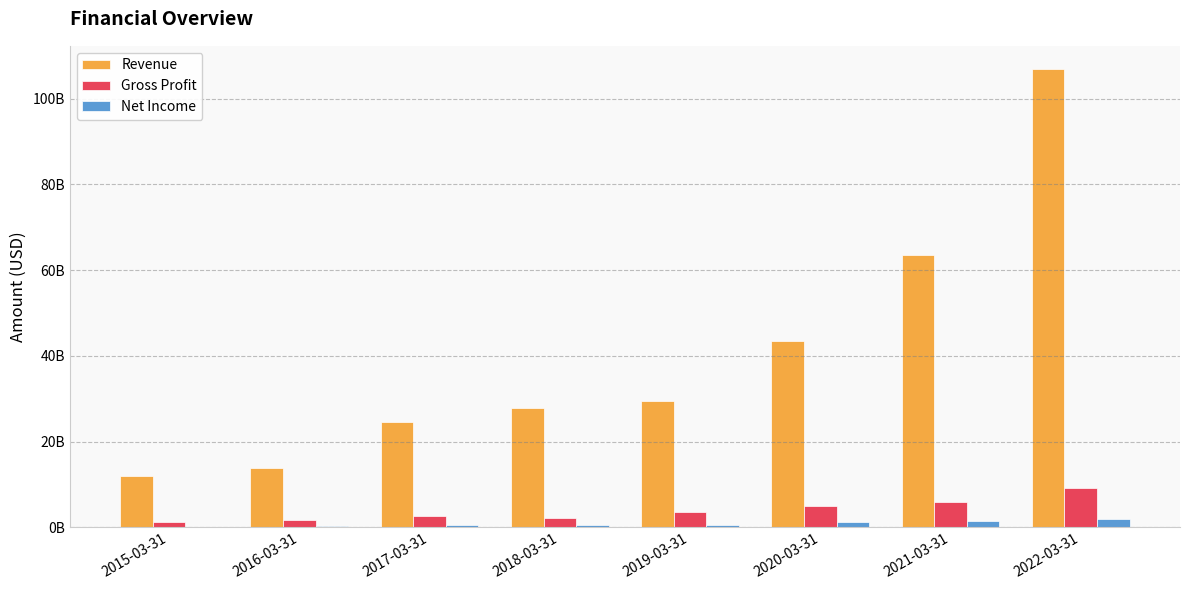

The Revenue series shows 12023440000 at 2015-03-31. True or false?

True